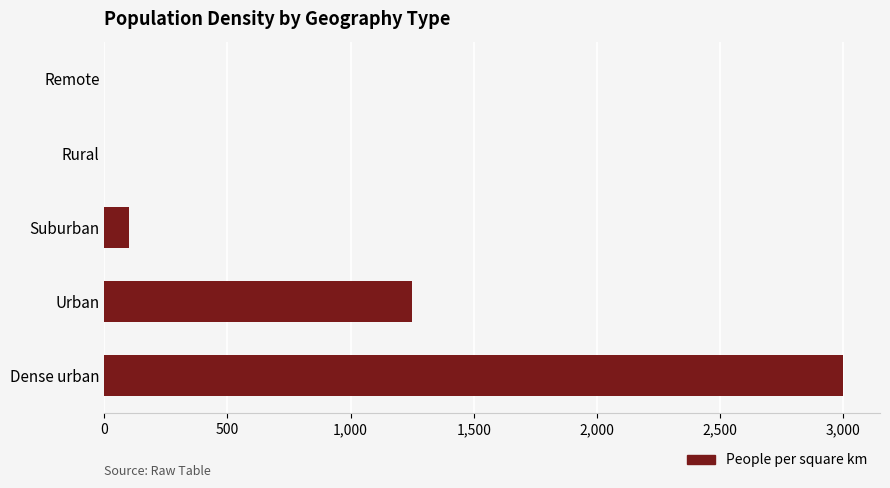

What is the sum of all values?

4350.2